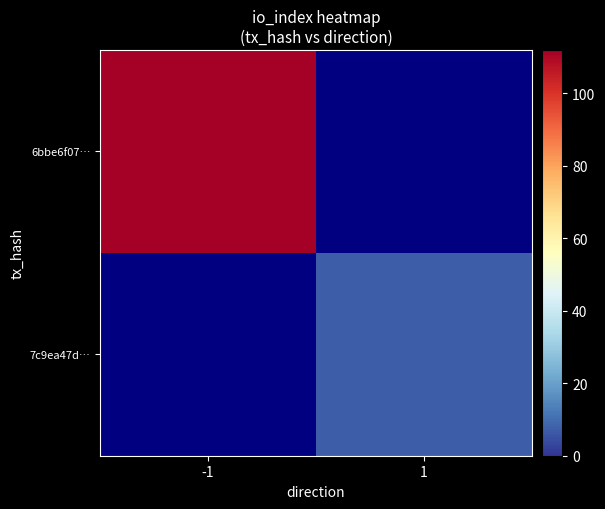

Which has a higher value, 1 or -1?

-1